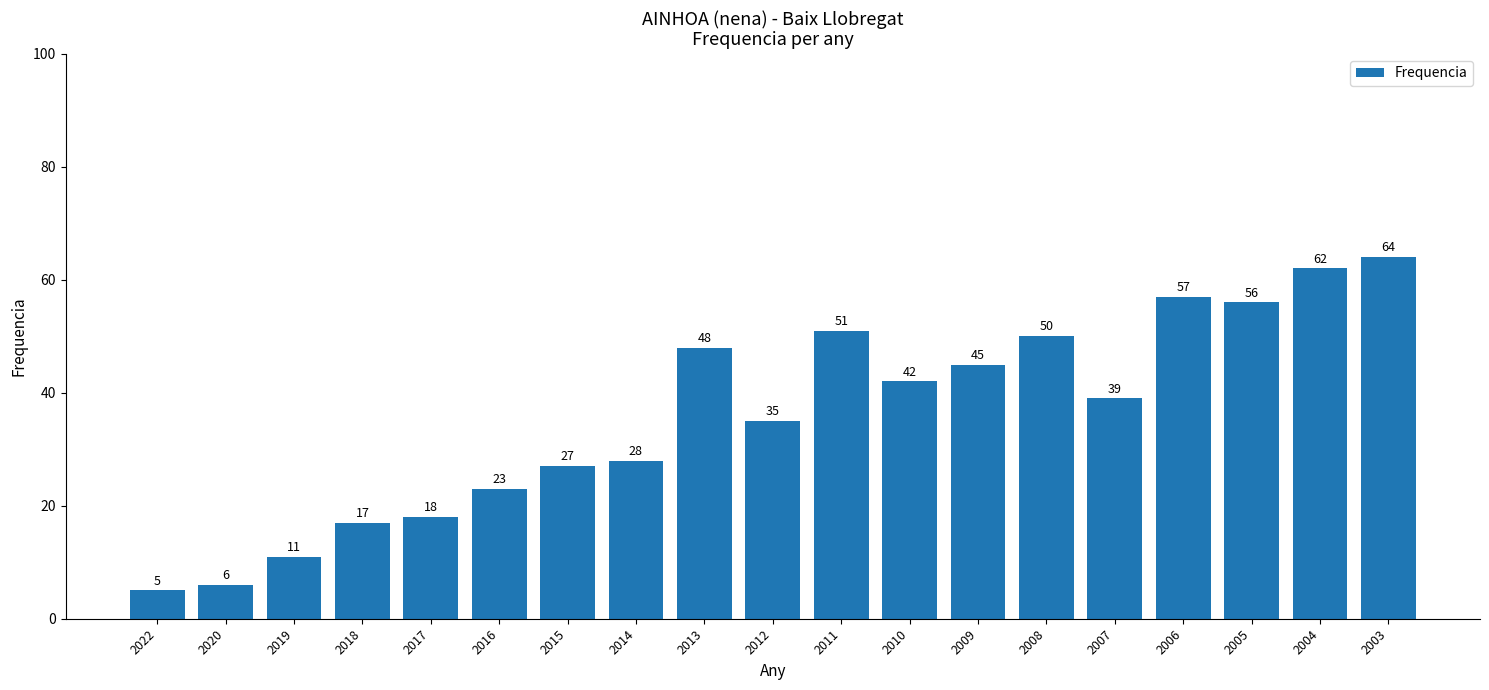

What is the average value?

36